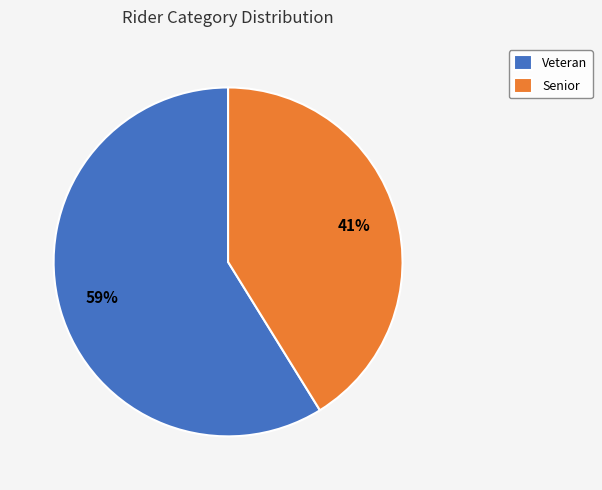

Which has a higher value, Veteran or Senior?

Veteran